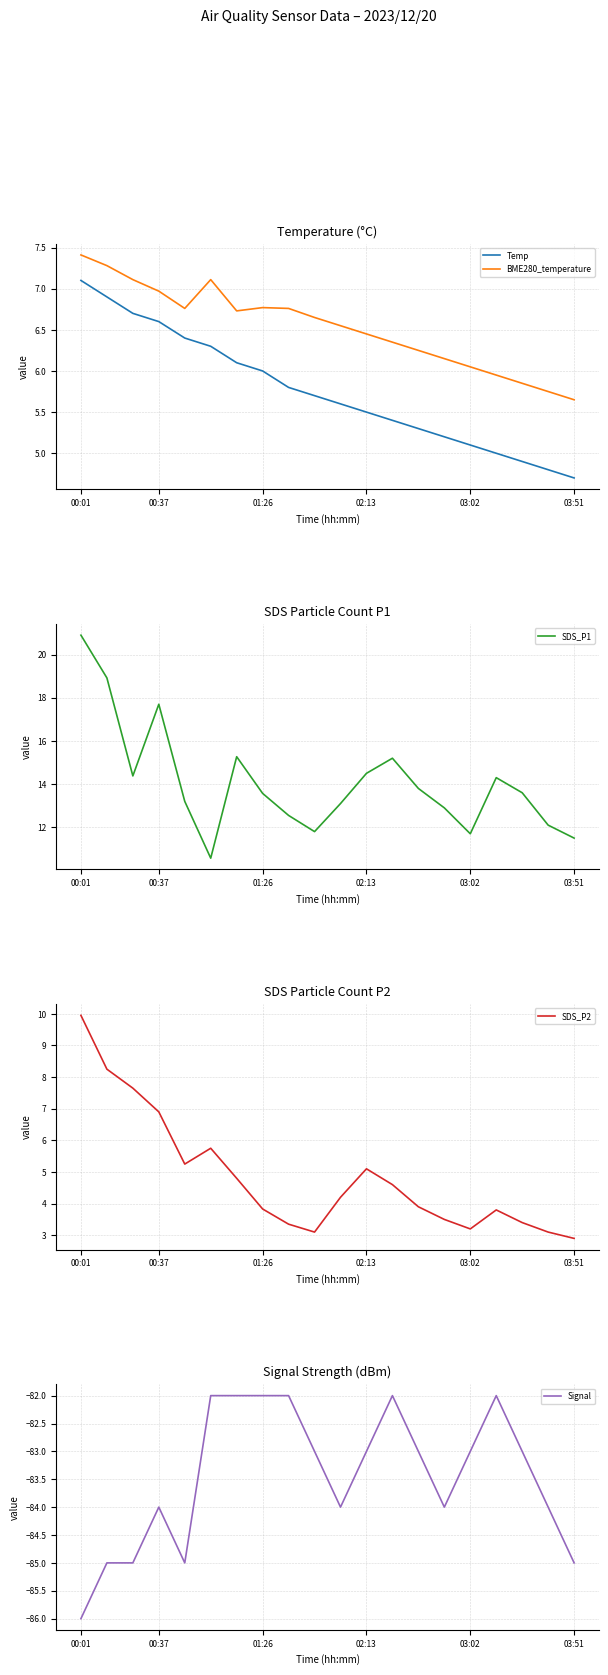

At how many categories does at least one series exceed 19?

1